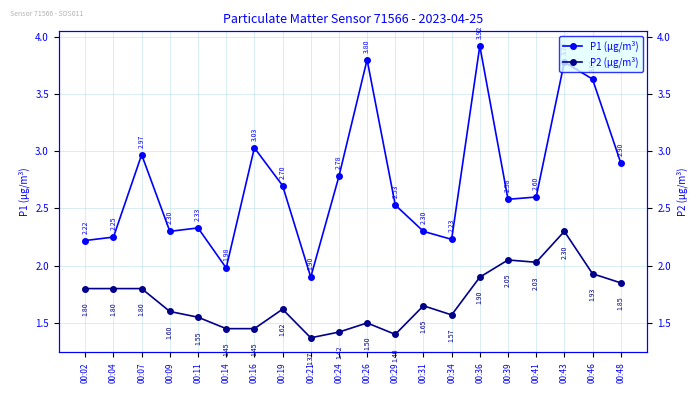

What is the minimum value for P2 (µg/m³)?

1.4